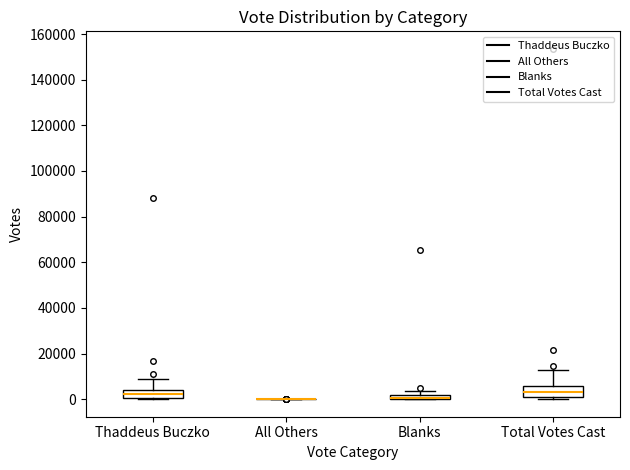

Where is the upper edge of the box for Thaddeus Buczko on the y-axis? The values are not printed on the chart, so give them approximately, as read against the axis.

4000